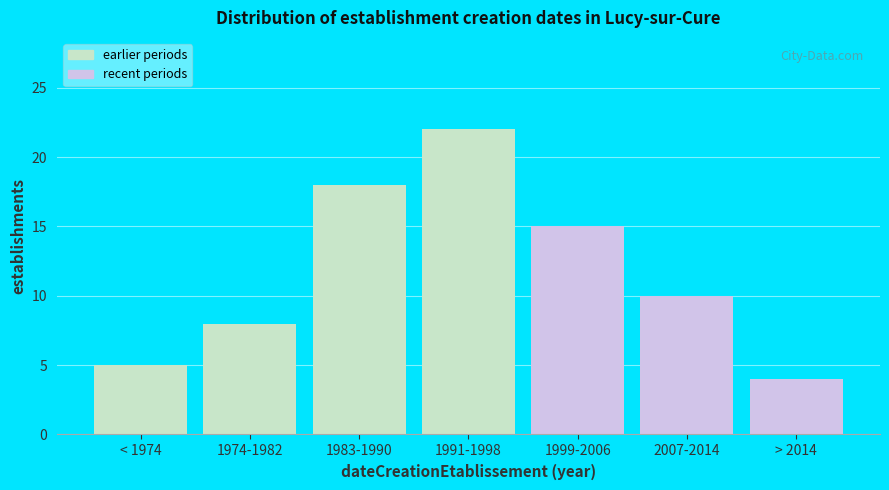

Reading right to left, transcribe all the data shown in this chart.

> 2014=4	2007-2014=10	1999-2006=15	1991-1998=22	1983-1990=18	1974-1982=8	< 1974=5